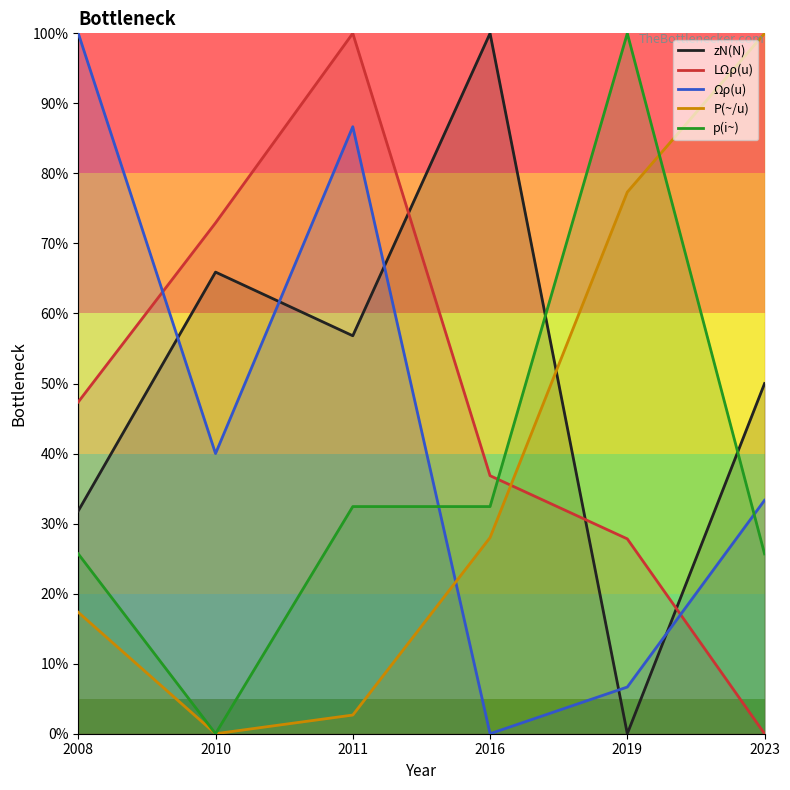

What is the total value across all series at 2011?

278.6